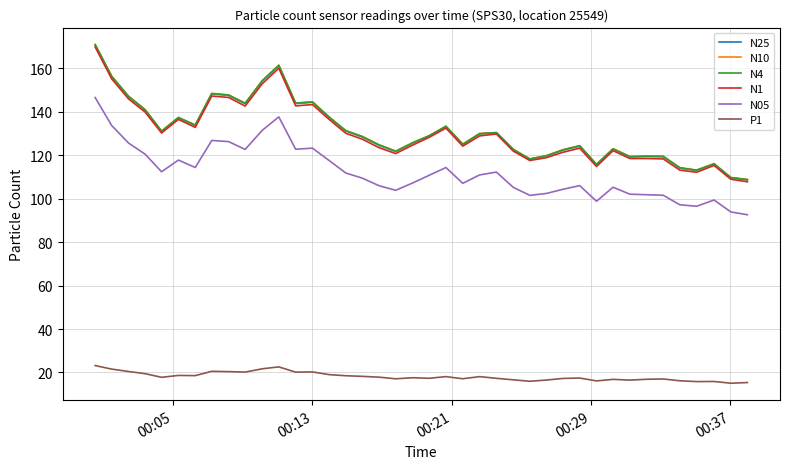

True or false: P1 and N10 intersect in this chart.

False